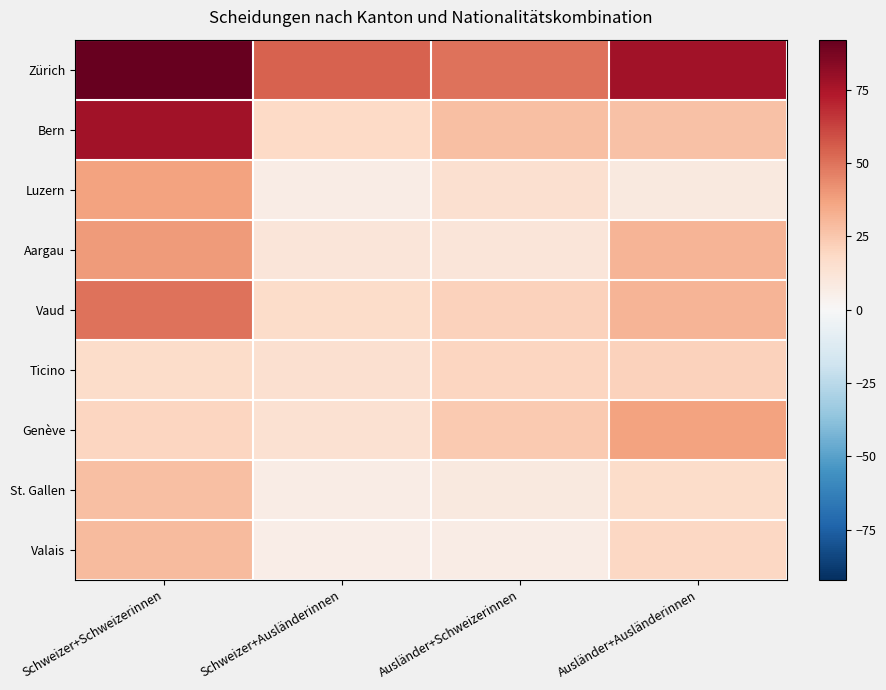

What is the maximum value shown in the chart?

92